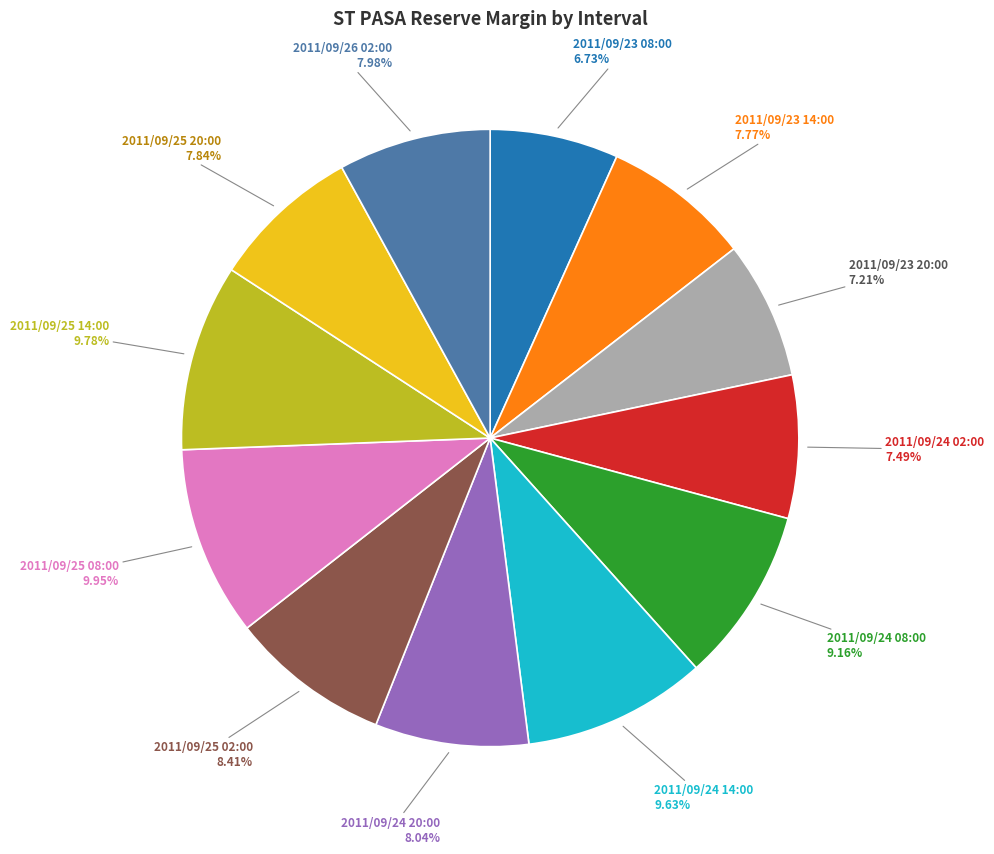

Is there a majority slice in this chart?

No